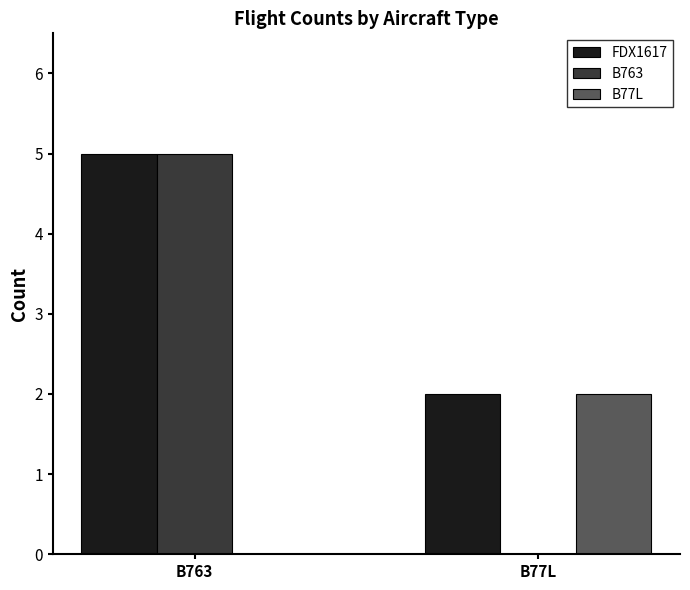

What is the total value across all series at B77L?

4